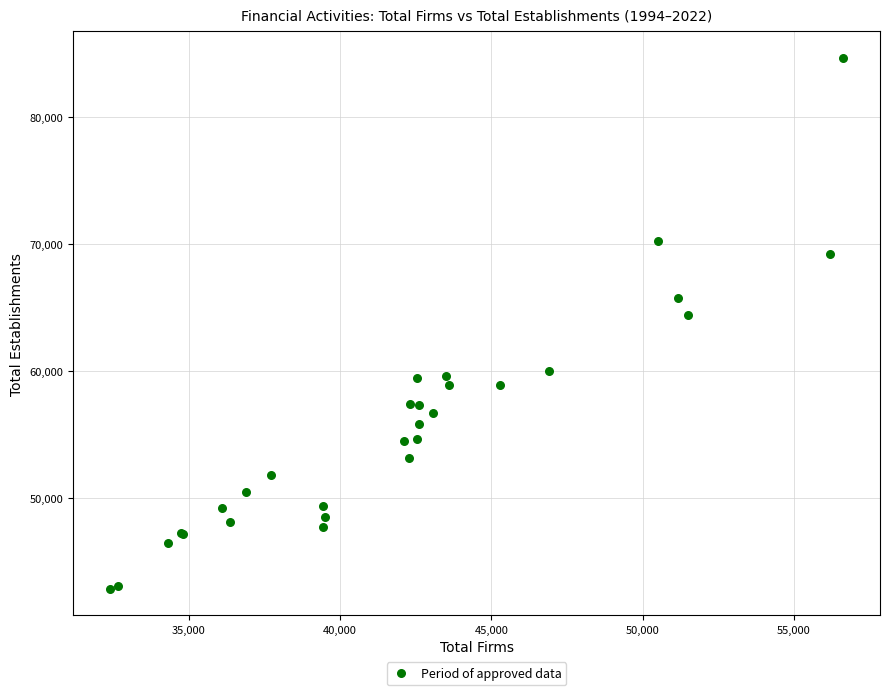

What Y value in the scatter plot is closest to 63768?

64385